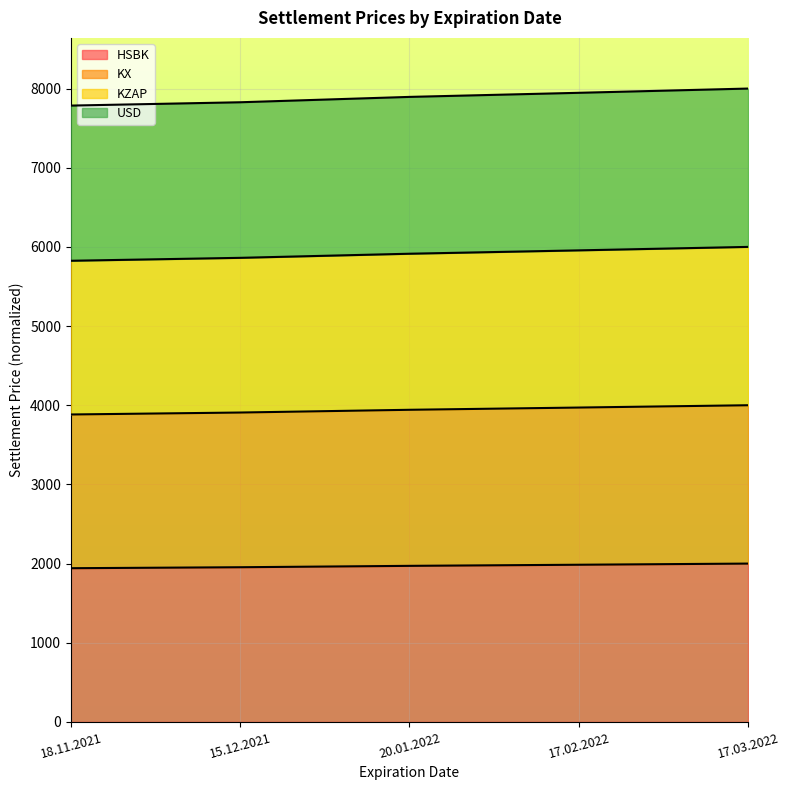

Is the value of USD at 17.03.2022 greater than the value of KX at 17.02.2022?

Yes